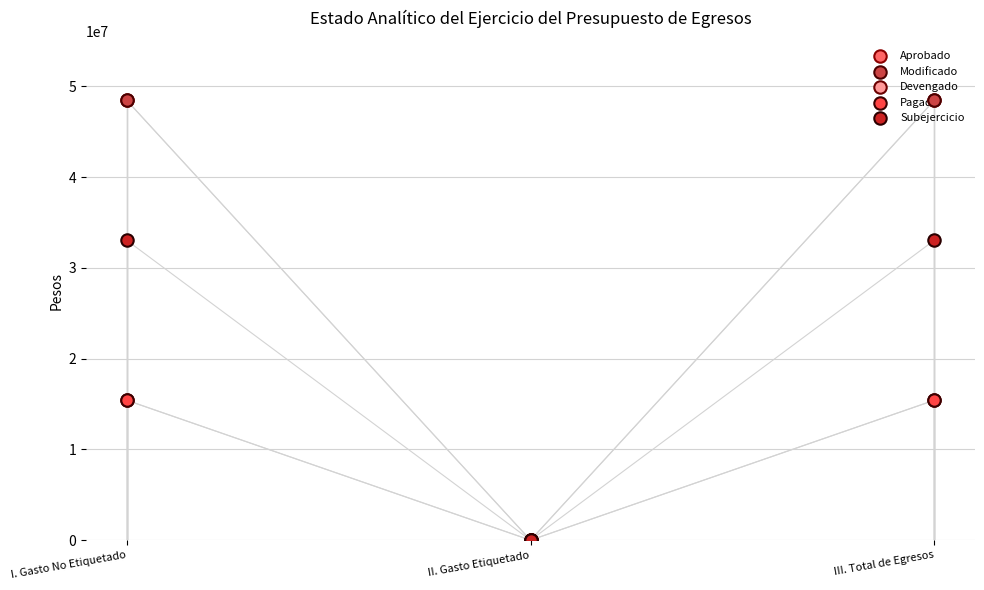

Which series has the widest spread of Y values?

Aprobado